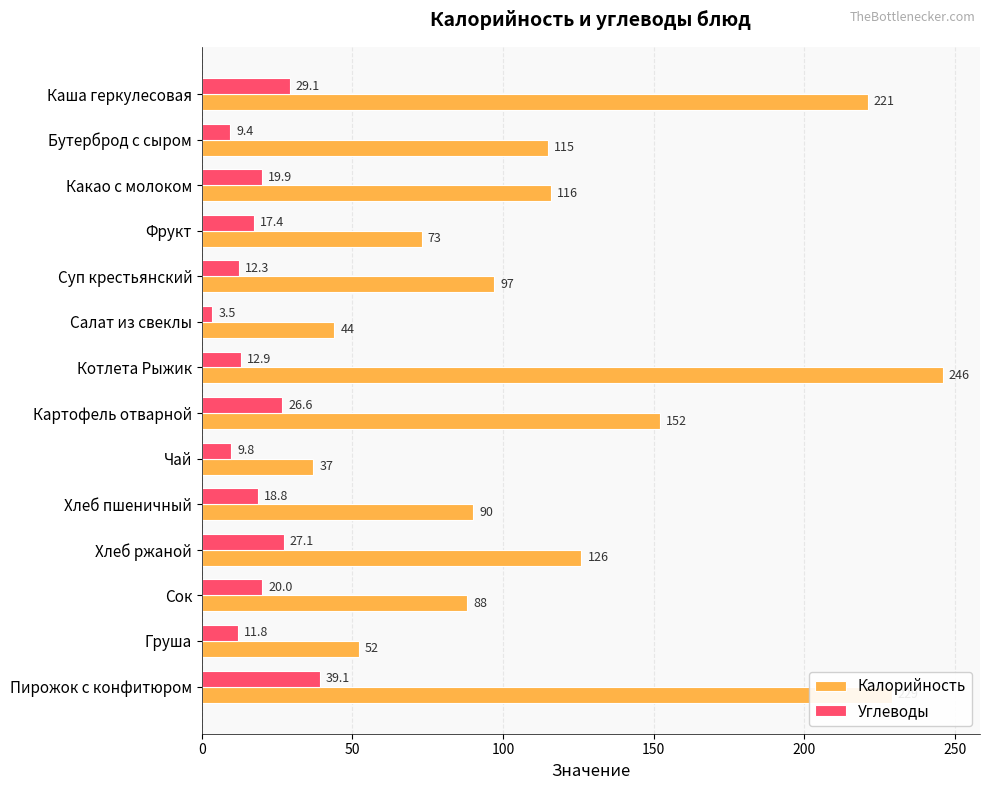

Rank the series by their maximum value, from highest to lowest.

Калорийность, Углеводы